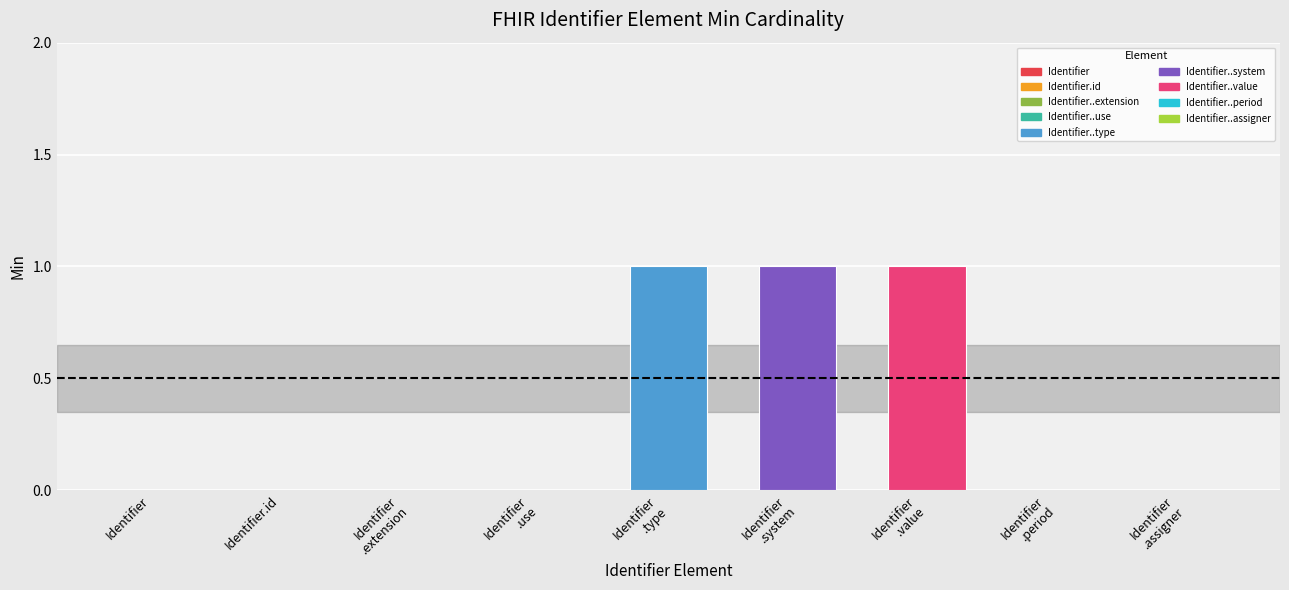

Count the number of categories in the chart.

9